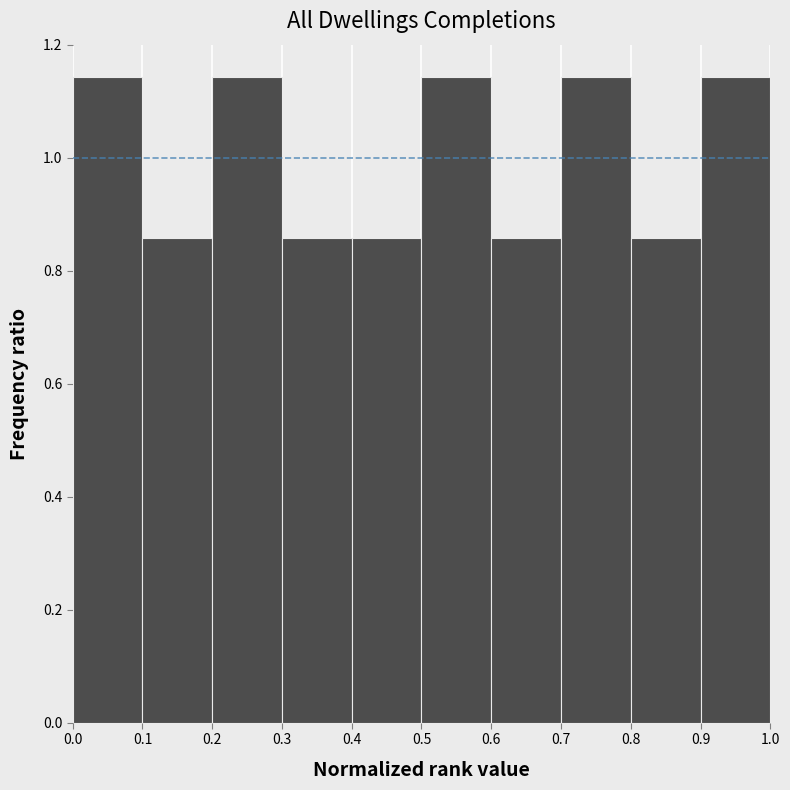

How tall is the bar that spans 0.8 to 0.9 on the x-axis? The values are not printed on the chart, so give them approximately, as read against the axis.

0.86